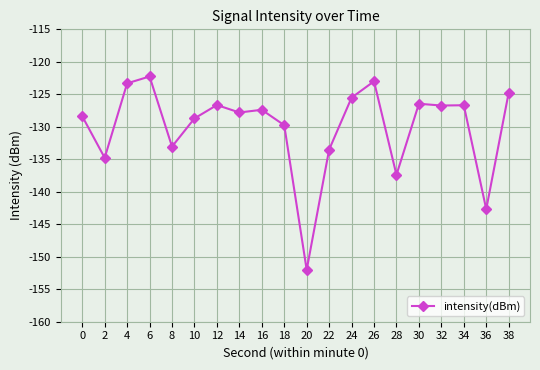

What is the value of the 3rd point from the left?

-123.3